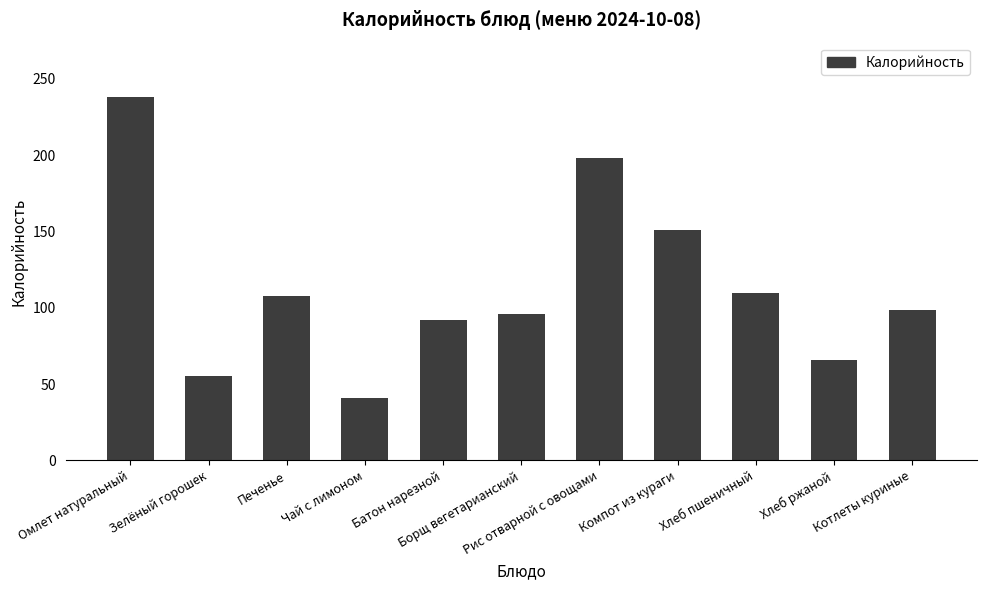

What position from the right is Хлеб ржаной?

2